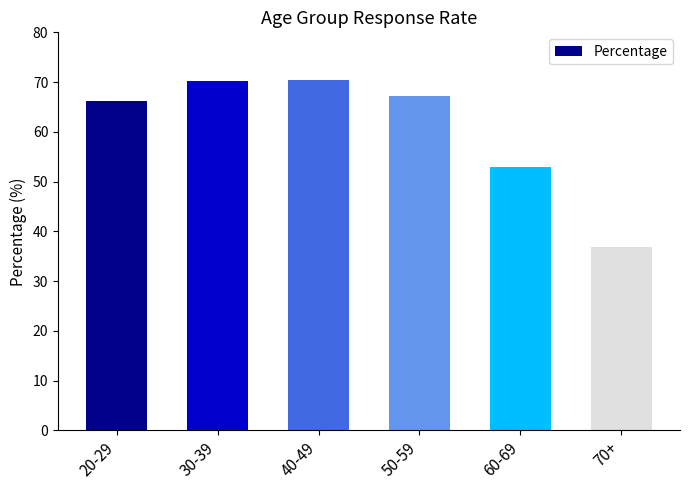

How many bars are there in total?

6